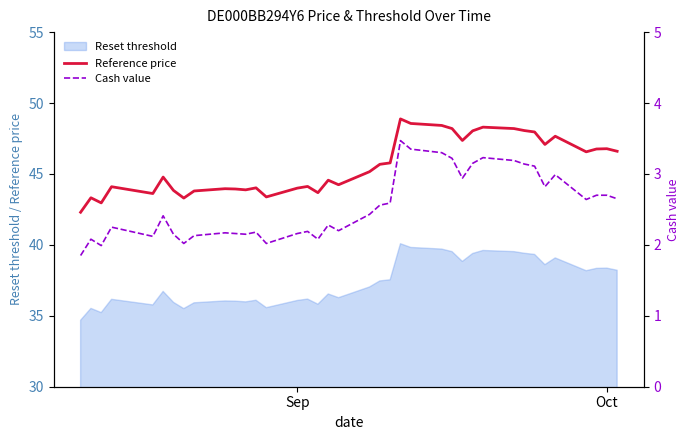

True or false: Reset threshold and Reference price intersect in this chart.

False